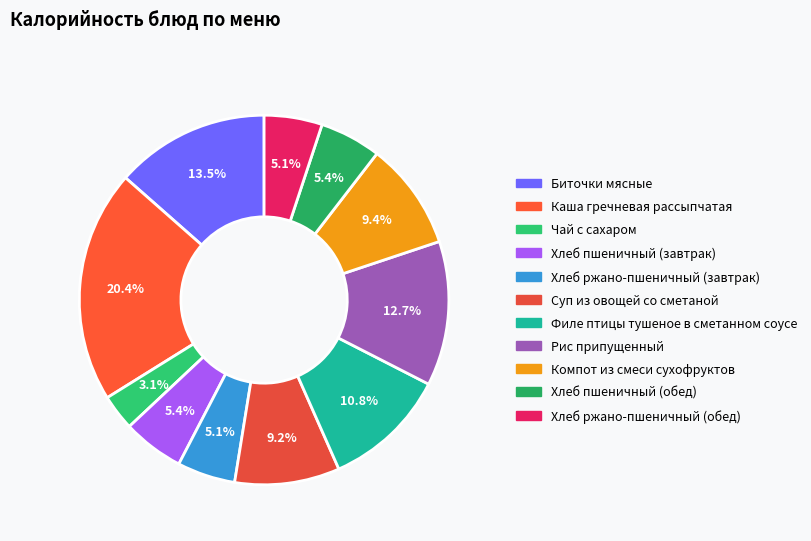

What percentage is the Хлеб пшеничный (обед) slice, to the nearest percent?

5%